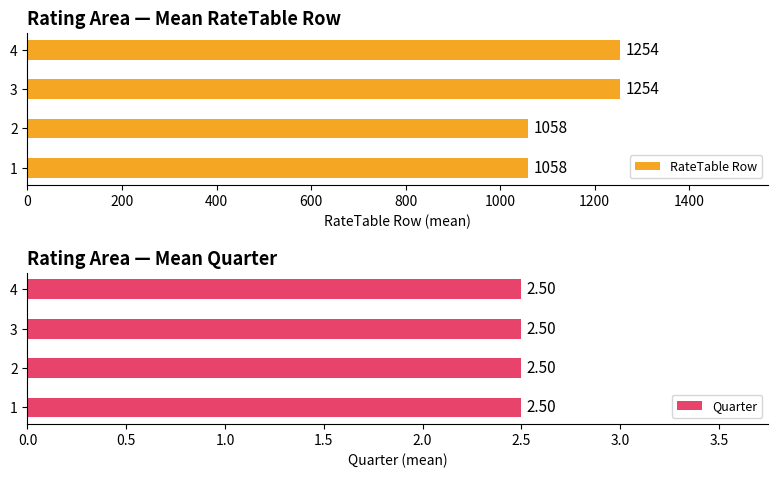

What is the minimum value for RateTable Row?

1058